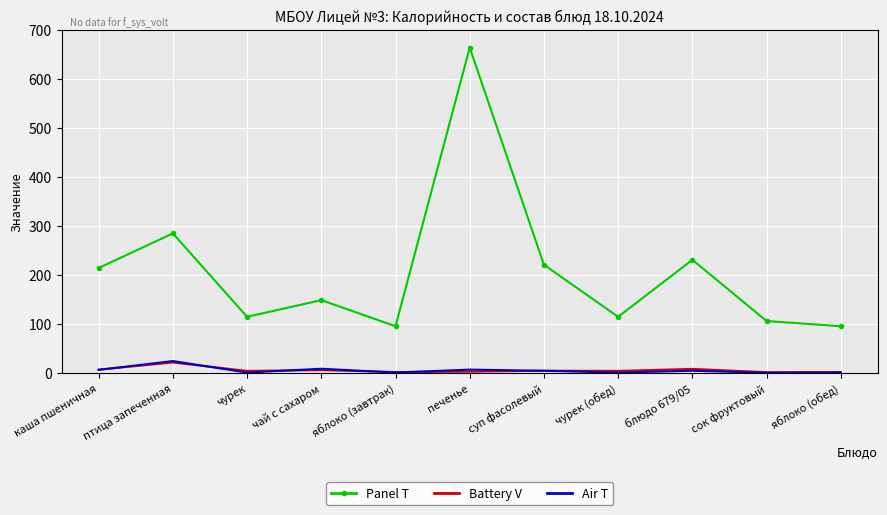

What is the sum of all Battery V values?

59.3